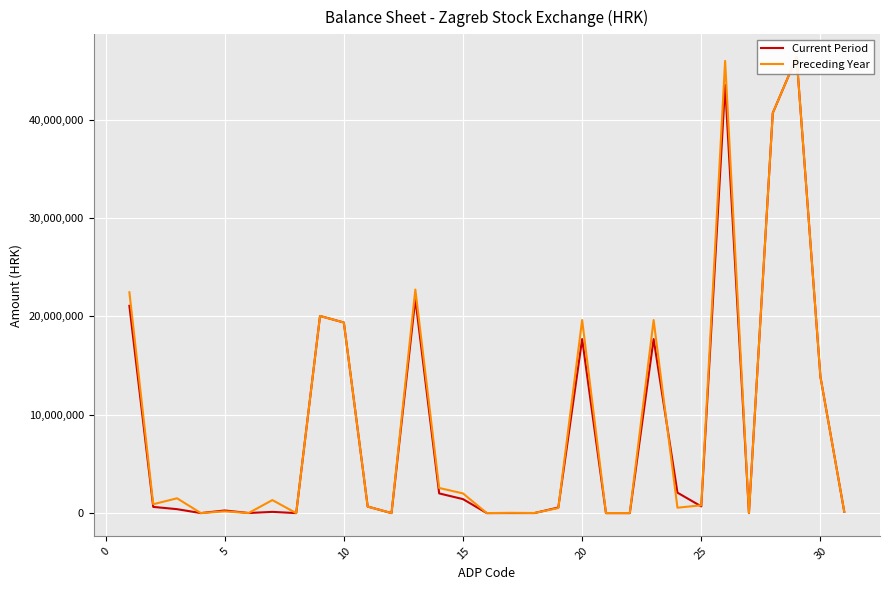

What is the value of the Current Period point at the 1st from the left?

21070447